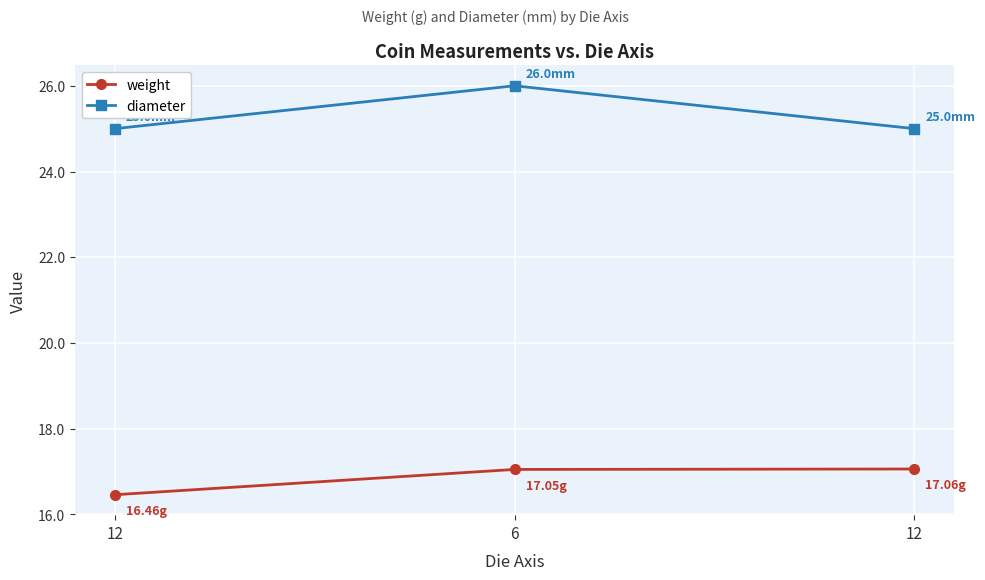

How many lines are shown in the chart?

2